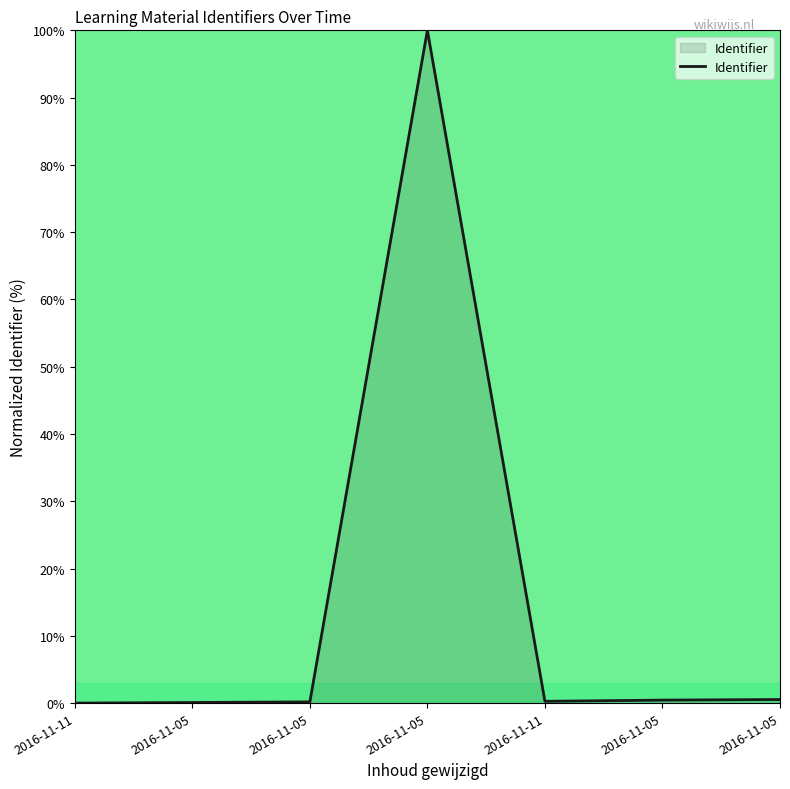

How many categories are shown in the chart?

7